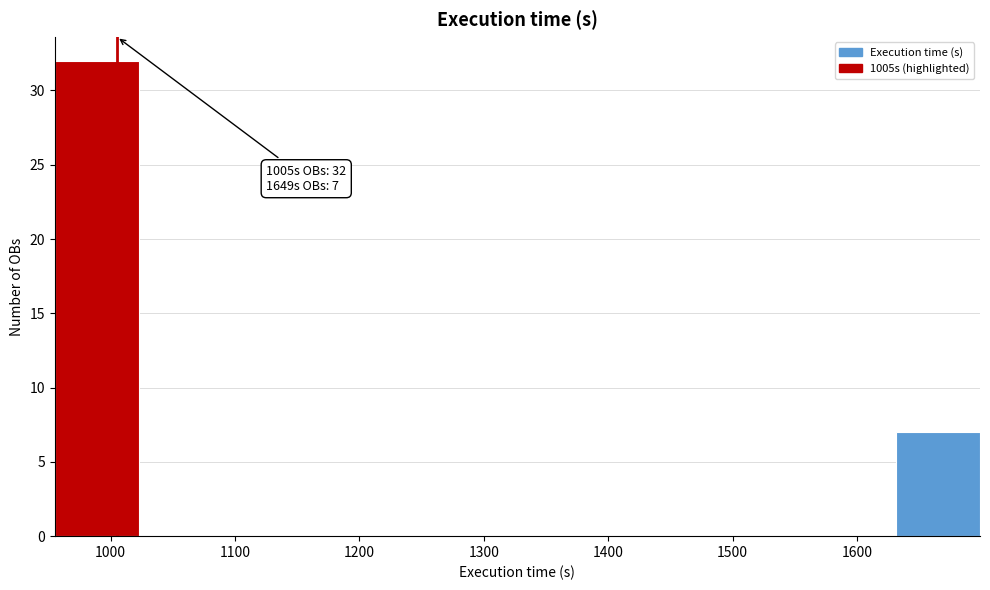

Over which range of the x-axis is the bar tallest?

960 to 1020